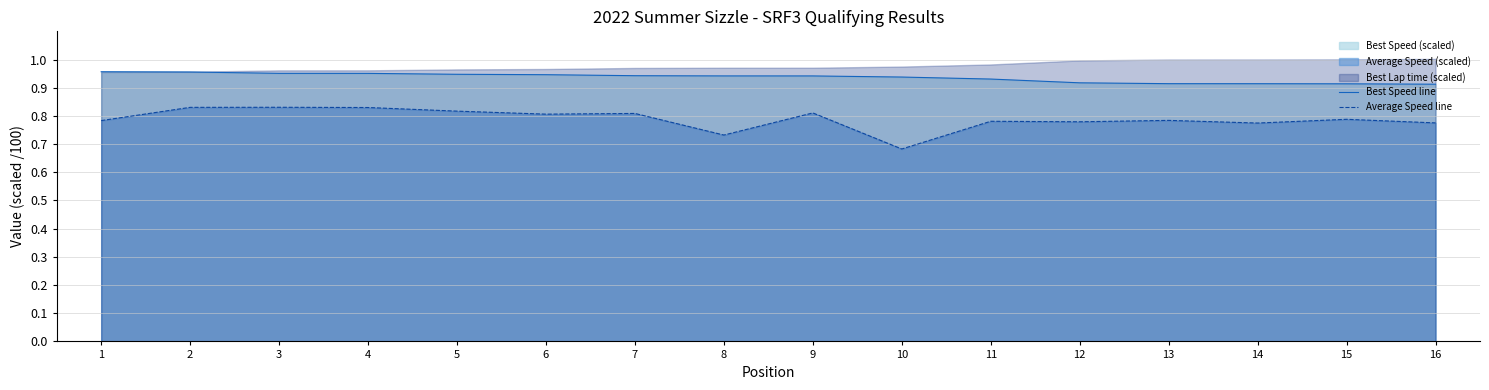

Between 15 and 11, which is larger?

11